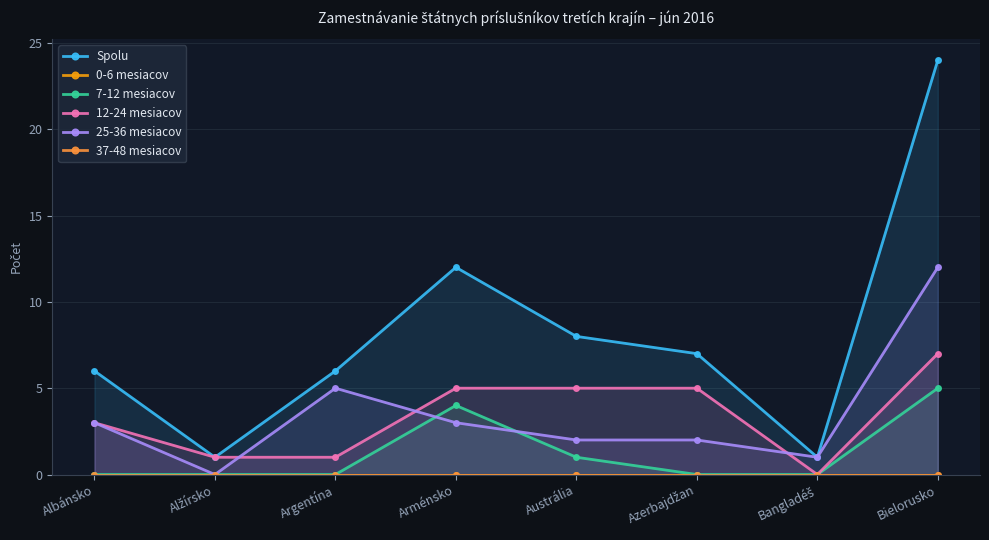

How many data points does each series have?

8